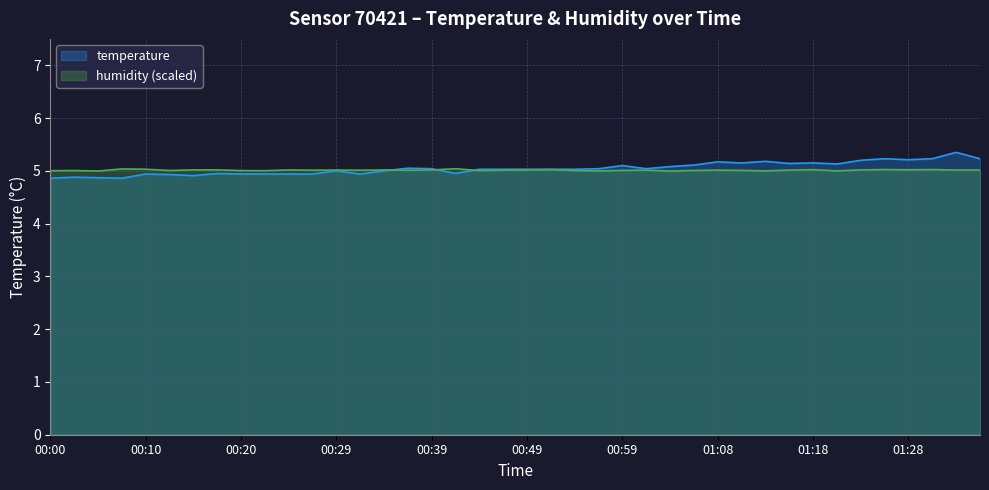

Reading left to right, transcribe all the data shown in this chart.

temperature: 00:00=4.9	00:02=4.9	00:05=4.9	00:07=4.9	00:10=4.9	00:12=4.9	00:15=4.9	00:17=5.0	00:20=4.9	00:22=4.9	00:25=4.9	00:27=4.9	00:29=5.0	00:32=4.9	00:34=5.0	00:37=5.0	00:39=5.0	00:42=5.0	00:44=5.0	00:46=5.0	00:49=5.0	00:51=5.0	00:54=5.0	00:56=5.0	00:59=5.1	01:01=5.0	01:04=5.1	01:06=5.1	01:08=5.2	01:11=5.2	01:13=5.2	01:16=5.1	01:18=5.2	01:20=5.1	01:23=5.2	01:25=5.2	01:28=5.2	01:30=5.2	01:33=5.3	01:35=5.2
humidity: 00:00=5.0	00:02=5.0	00:05=5.0	00:07=5.0	00:10=5.0	00:12=5.0	00:15=5.0	00:17=5.0	00:20=5.0	00:22=5.0	00:25=5.0	00:27=5.0	00:29=5.0	00:32=5.0	00:34=5.0	00:37=5.0	00:39=5.0	00:42=5.0	00:44=5.0	00:46=5.0	00:49=5.0	00:51=5.0	00:54=5.0	00:56=5.0	00:59=5.0	01:01=5.0	01:04=5.0	01:06=5.0	01:08=5.0	01:11=5.0	01:13=5.0	01:16=5.0	01:18=5.0	01:20=5.0	01:23=5.0	01:25=5.0	01:28=5.0	01:30=5.0	01:33=5.0	01:35=5.0